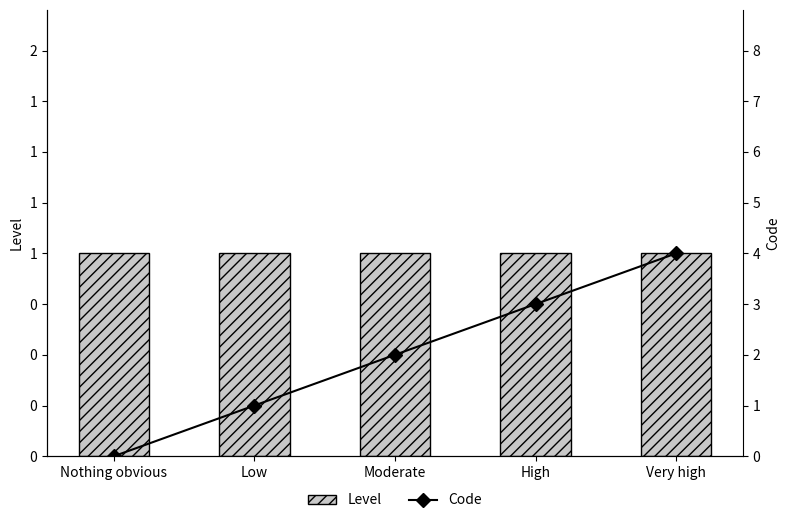

What is the average value of the Level series?

1